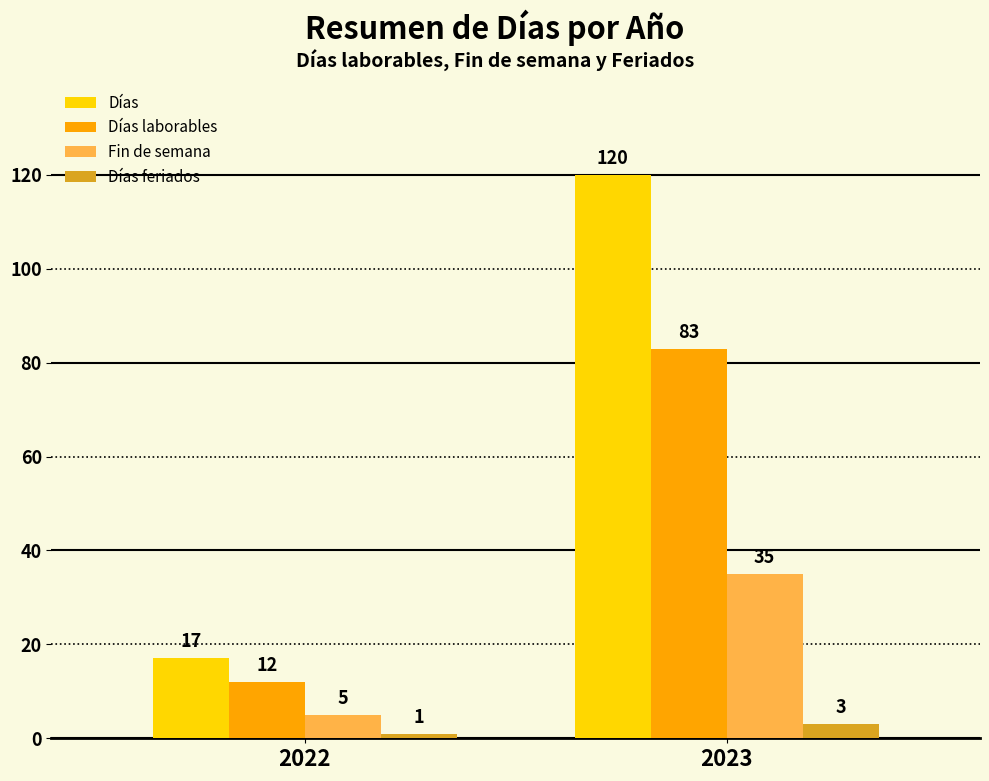

What are all the series names shown in the legend?

Días, Días laborables, Fin de semana, Días feriados